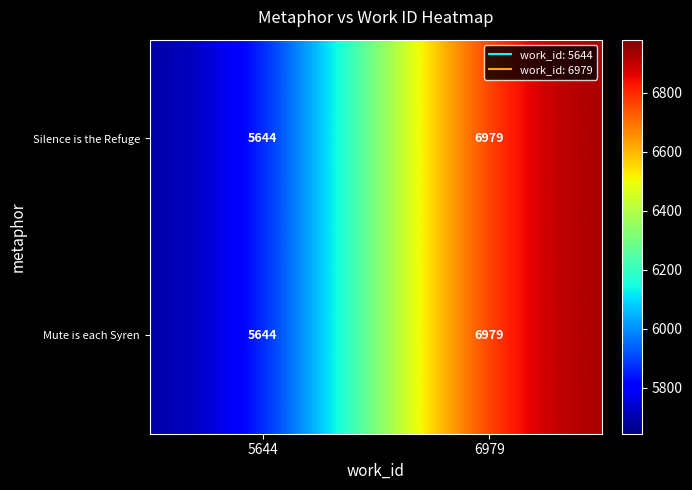

At which category does the chart reach its peak across all series?

6979